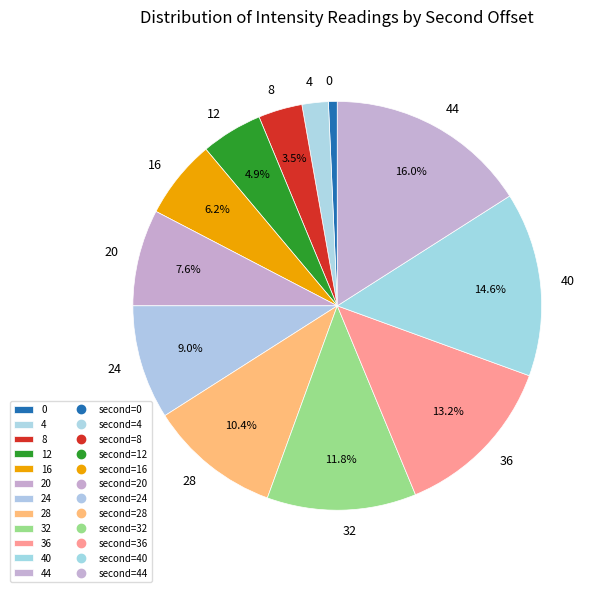

Does any single category account for the majority?

No